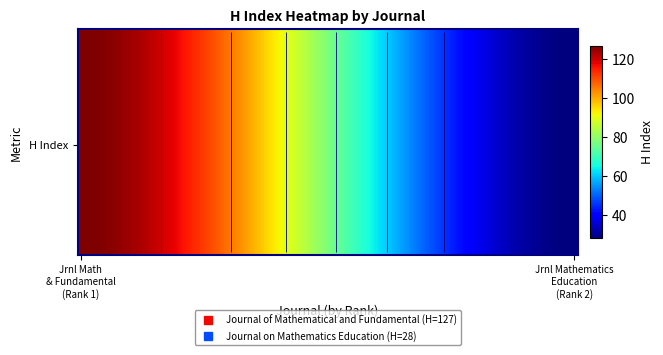

What is the sum of all values?

155